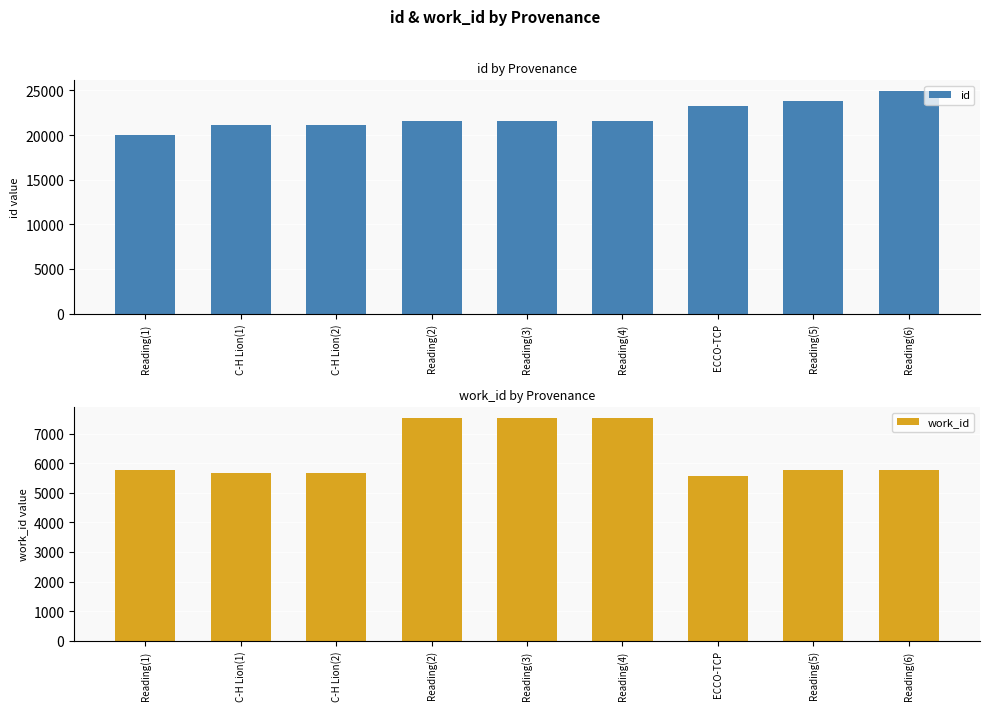

At which label is id closest to 22429?

ECCO-TCP